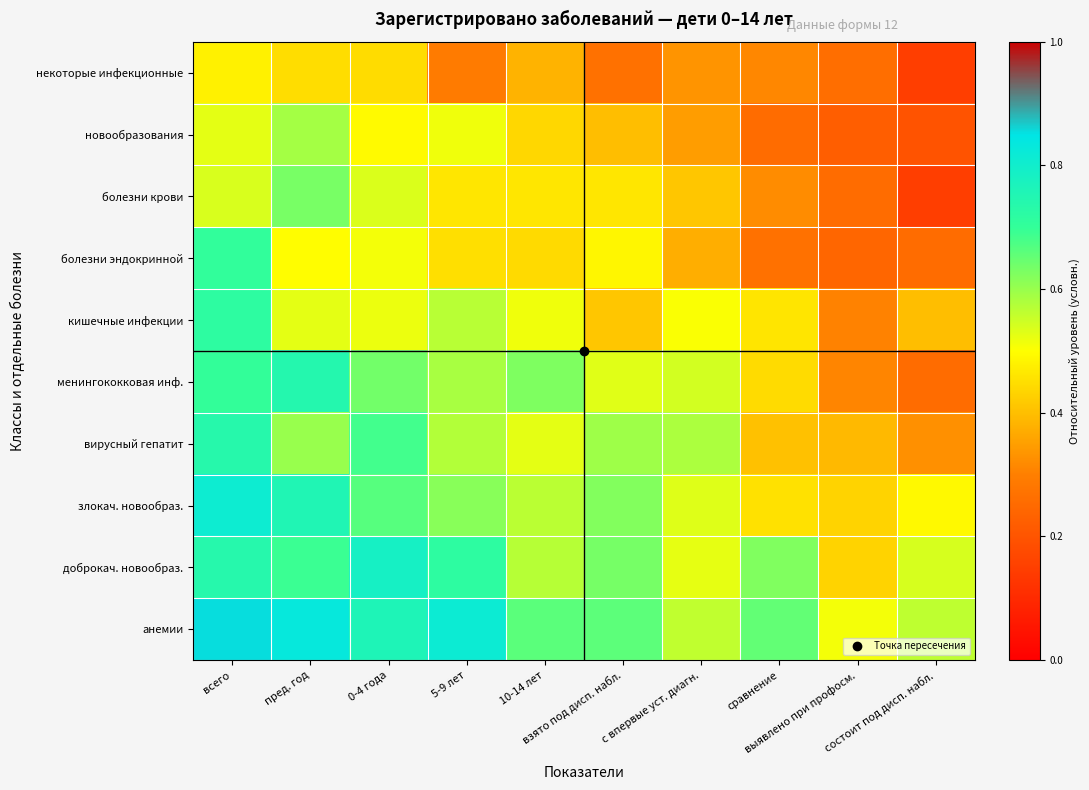

At which category does the chart reach its minimum across all series?

состоит под дисп. набл.